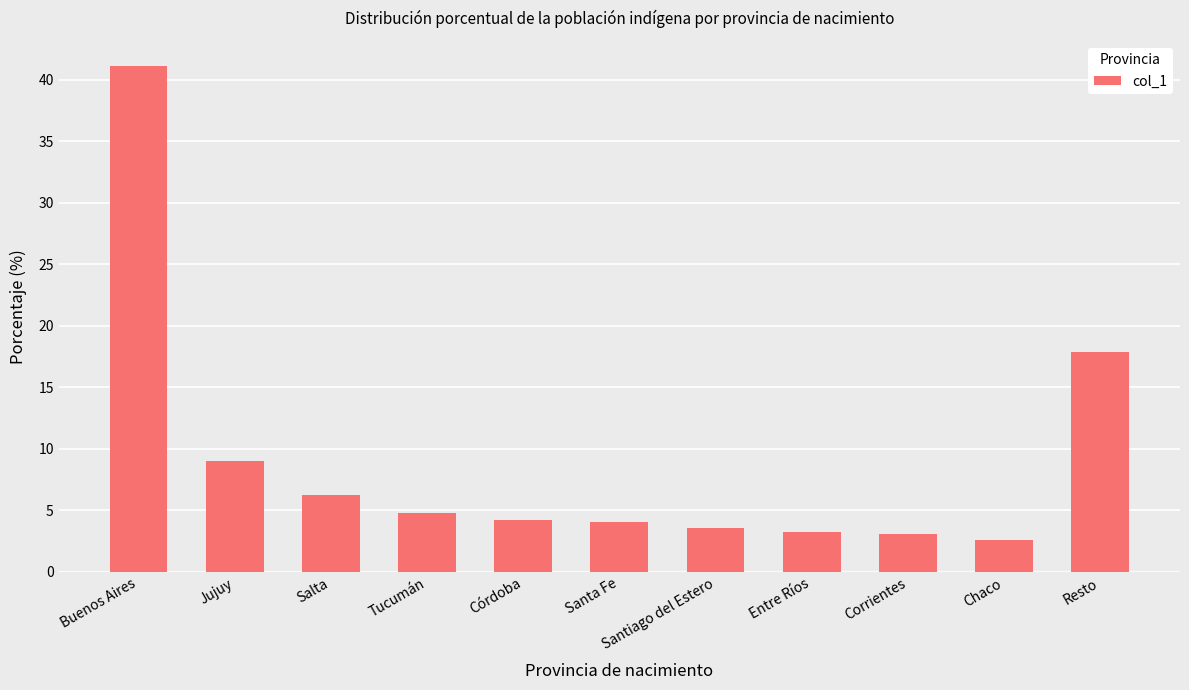

What is the smallest value displayed?

2.6